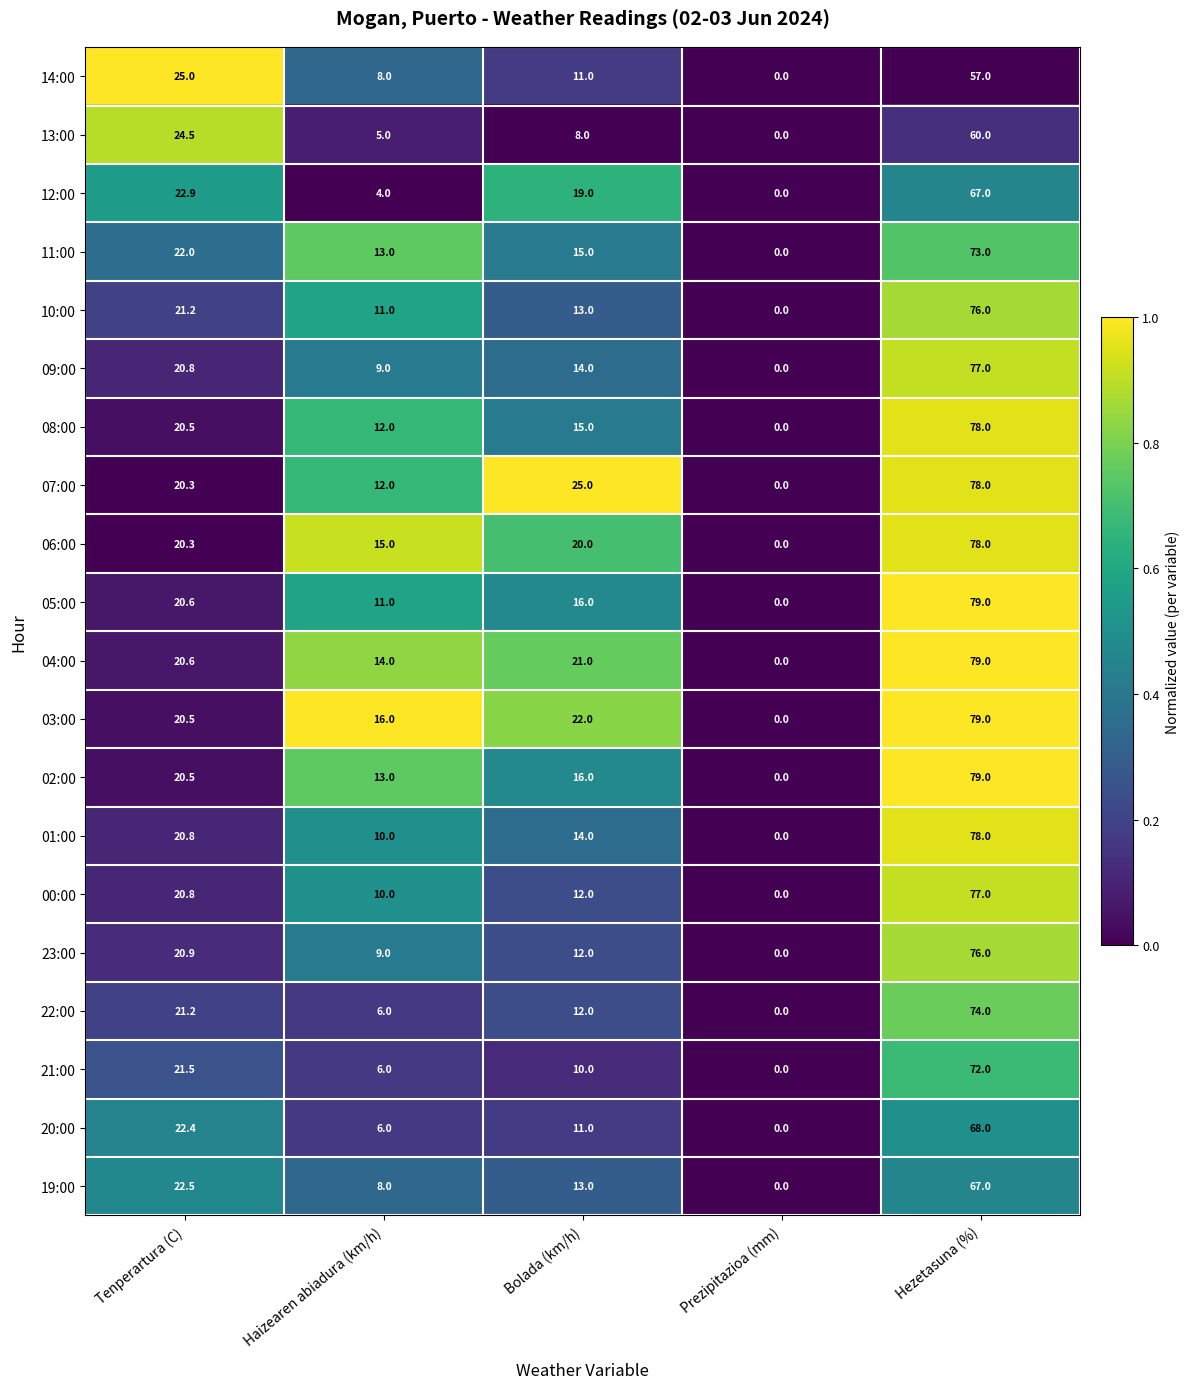

Which series changed the most between Tenperartura (C) and Bolada (km/h)?

13:00